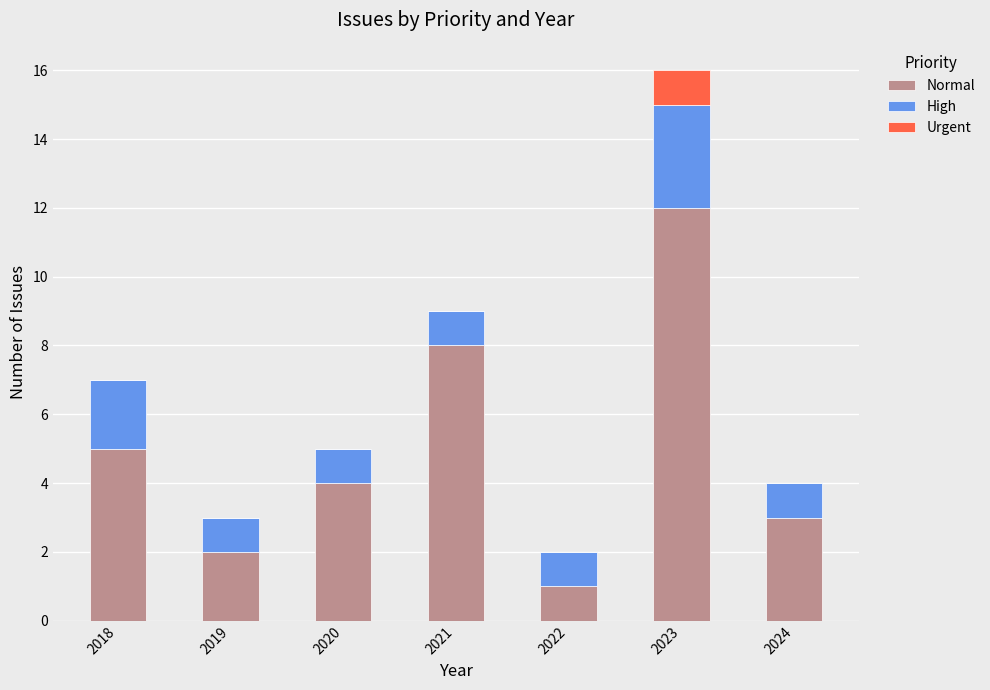

At which category is the sum across all series the highest?

2023